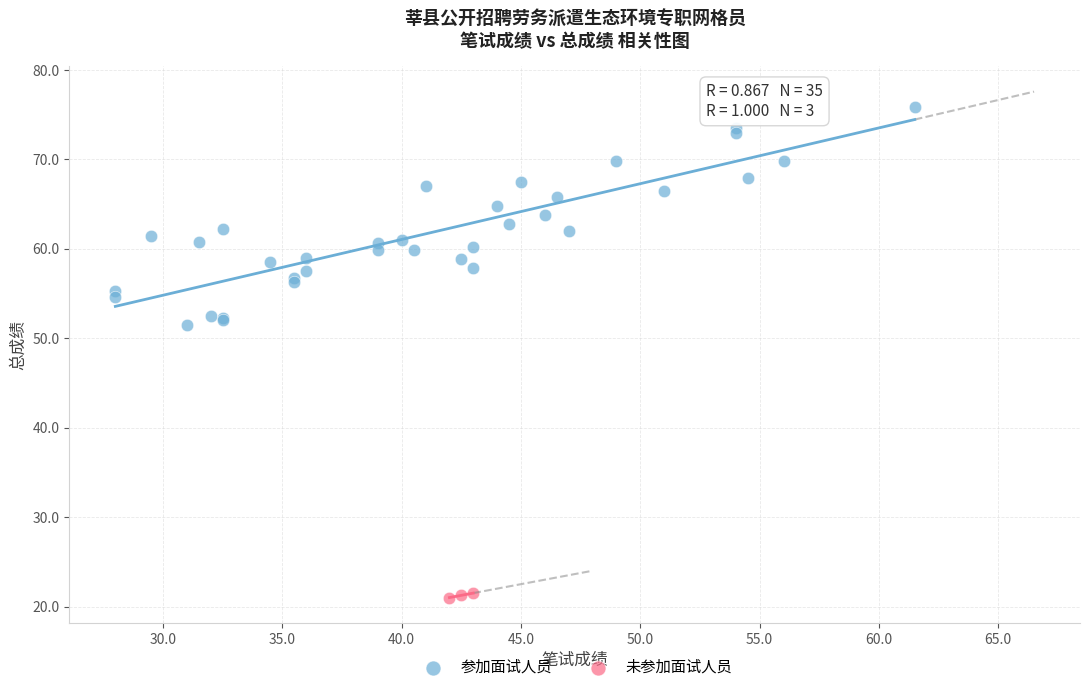

Which series reaches the maximum Y coordinate?

参加面试人员